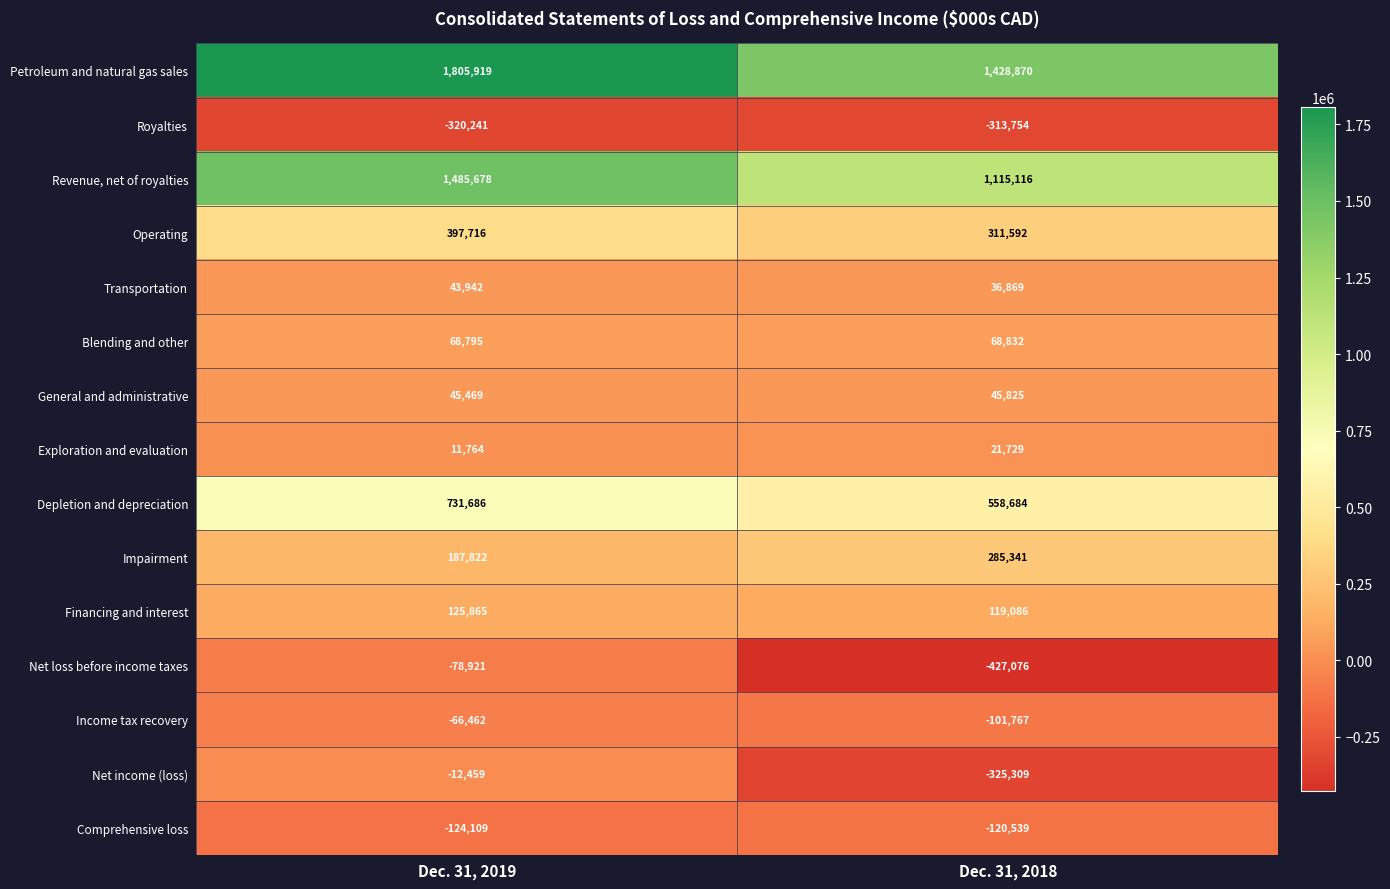

Which label corresponds to the largest value in the chart?

Dec. 31, 2019